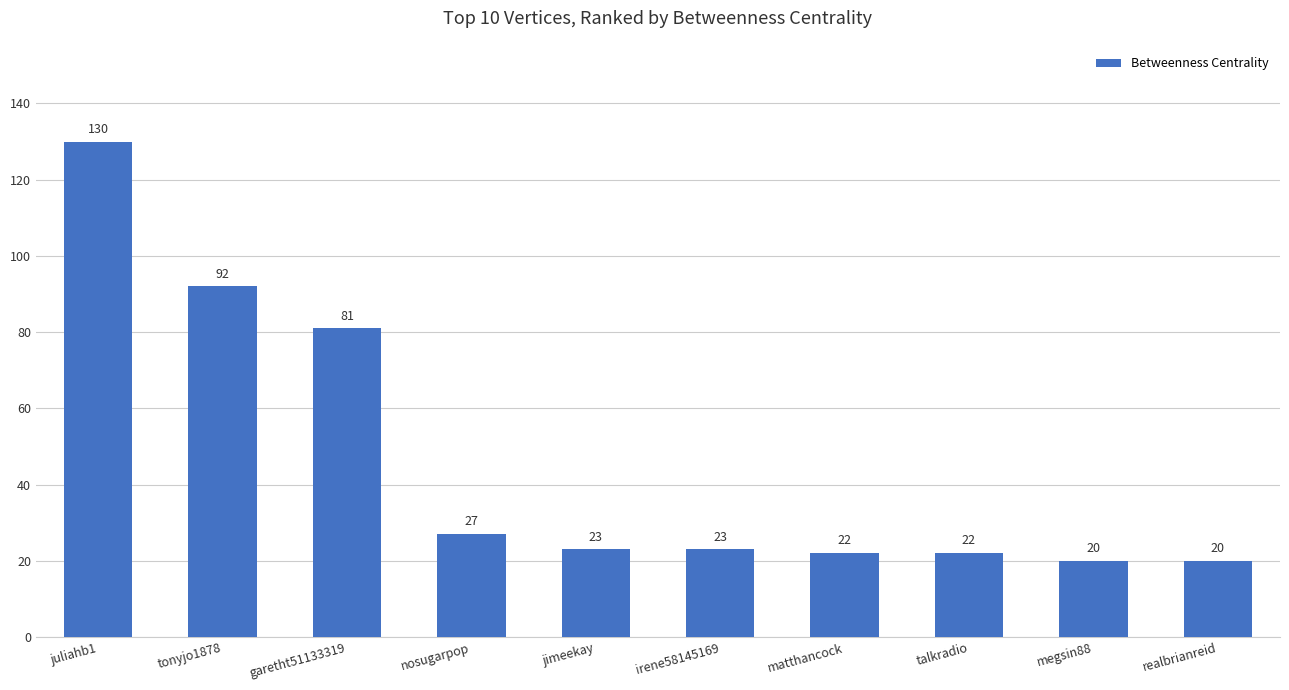

The chart shows a value of 23 at jimeekay. True or false?

True